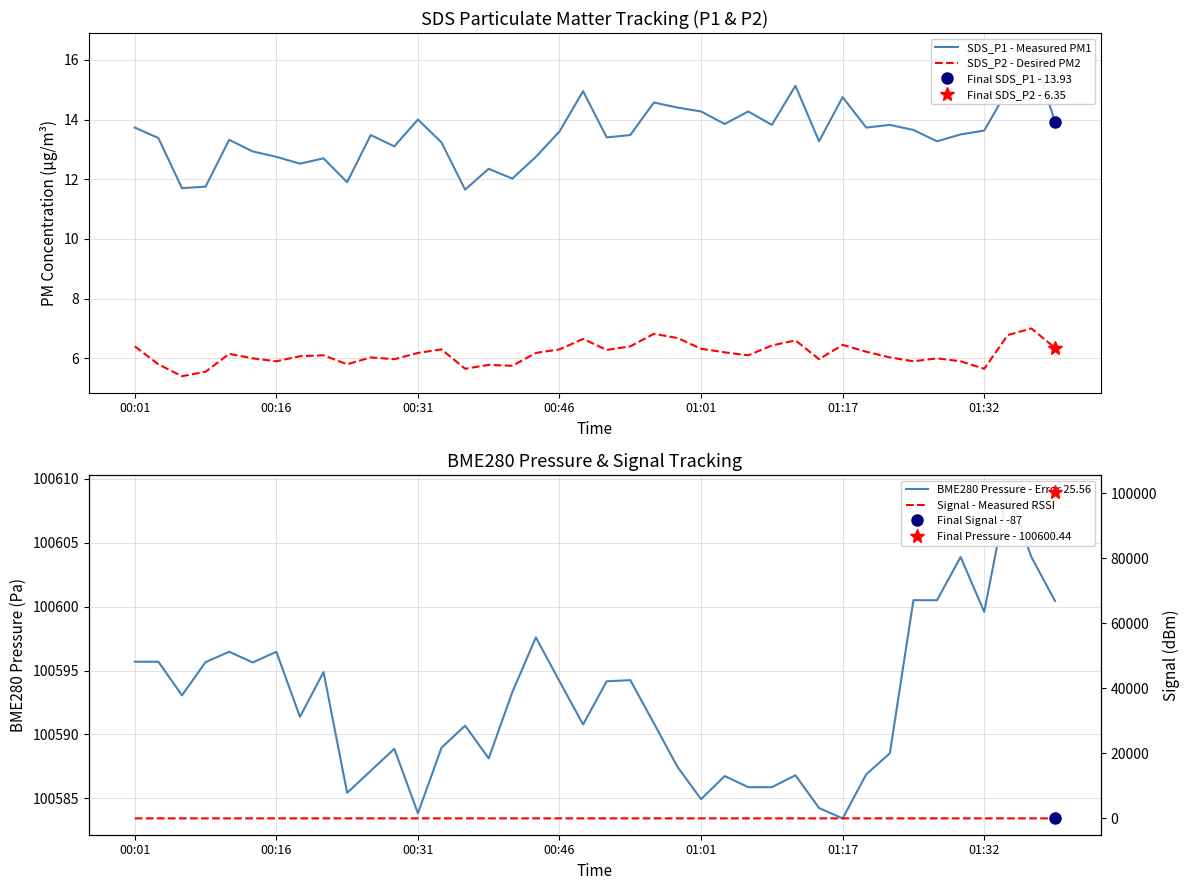

True or false: BME280 Pressure - Error 25.56 has more than 0 points higher than both neighbors.

True